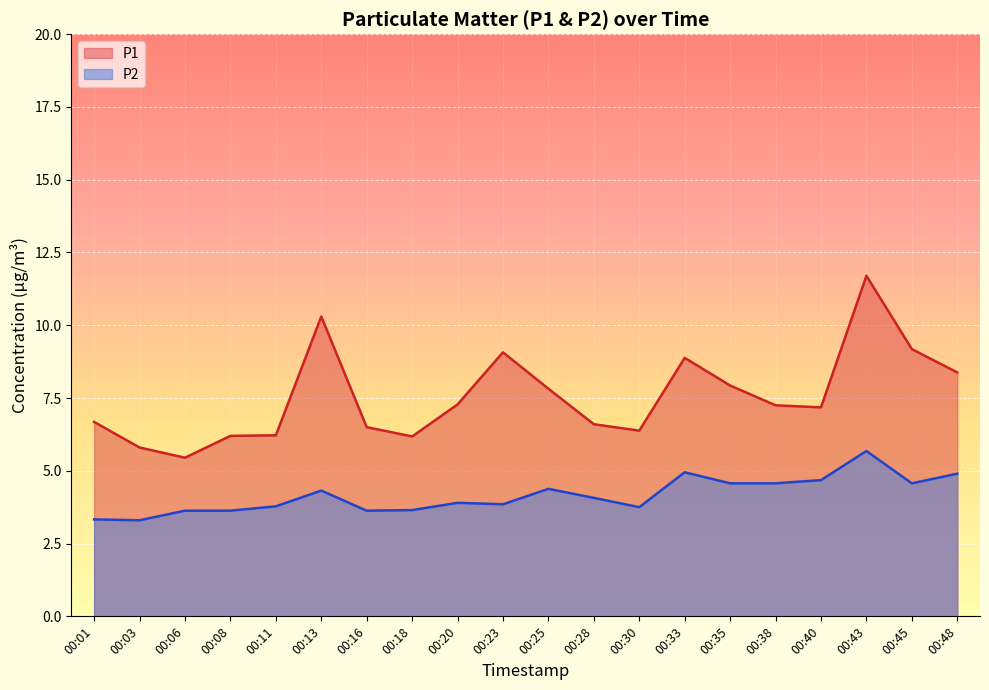

The P2 series shows 4.6 at 00:38. True or false?

True